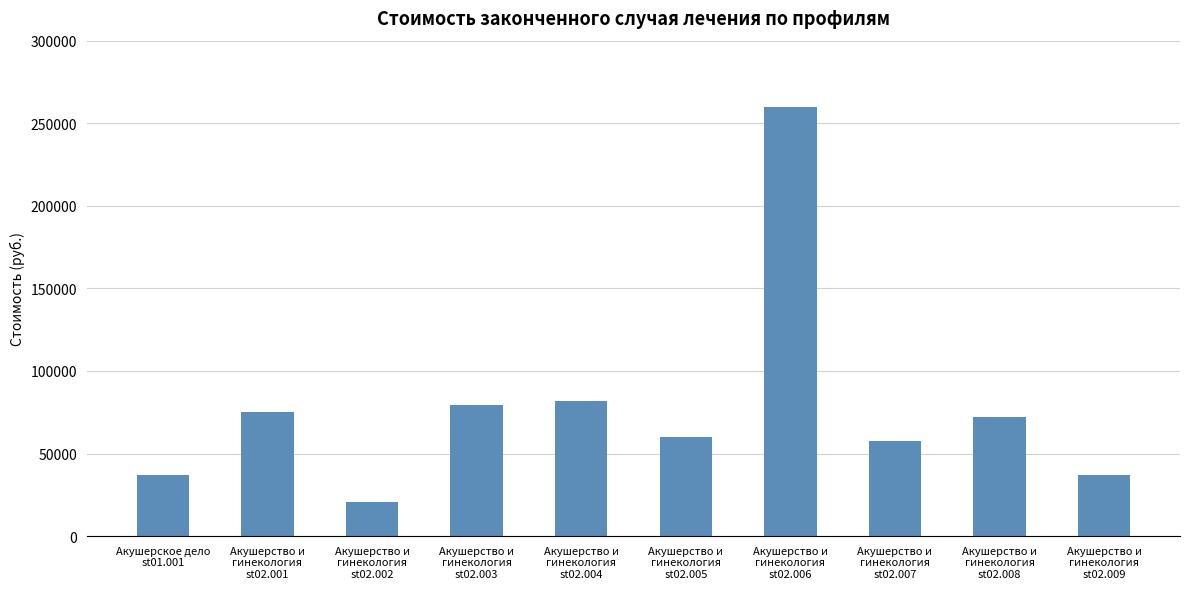

What position from the left is Акушерство и
гинекология
st02.004?

5